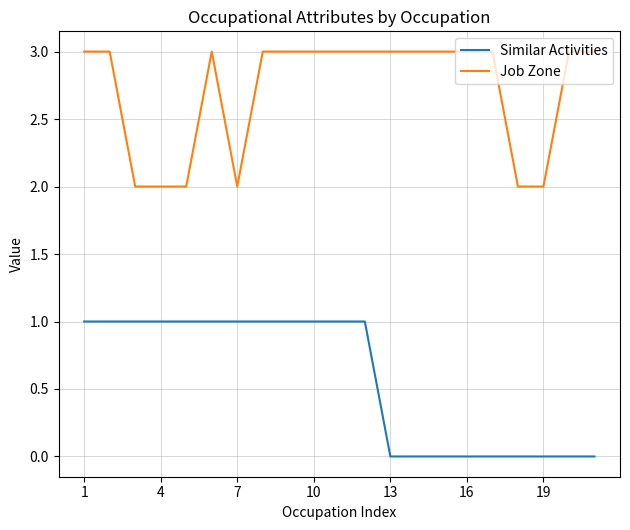

Rank the series by their maximum value, from lowest to highest.

Similar Activities, Job Zone